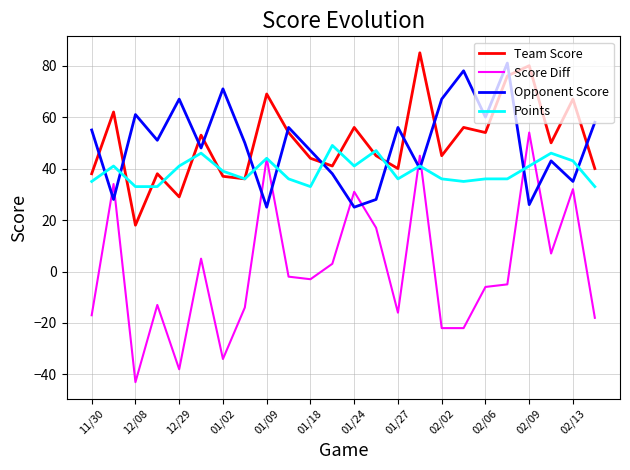

True or false: Team Score and Opponent Score cross at least once.

True